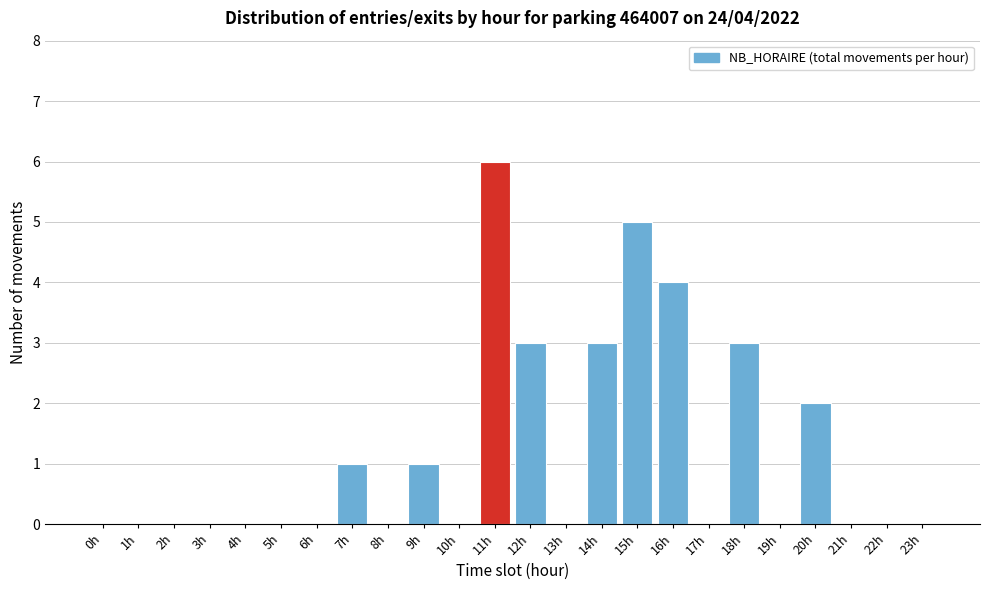

Reading left to right, transcribe all the data shown in this chart.

0h=0	1h=0	2h=0	3h=0	4h=0	5h=0	6h=0	7h=1	8h=0	9h=1	10h=0	11h=6	12h=3	13h=0	14h=3	15h=5	16h=4	17h=0	18h=3	19h=0	20h=2	21h=0	22h=0	23h=0